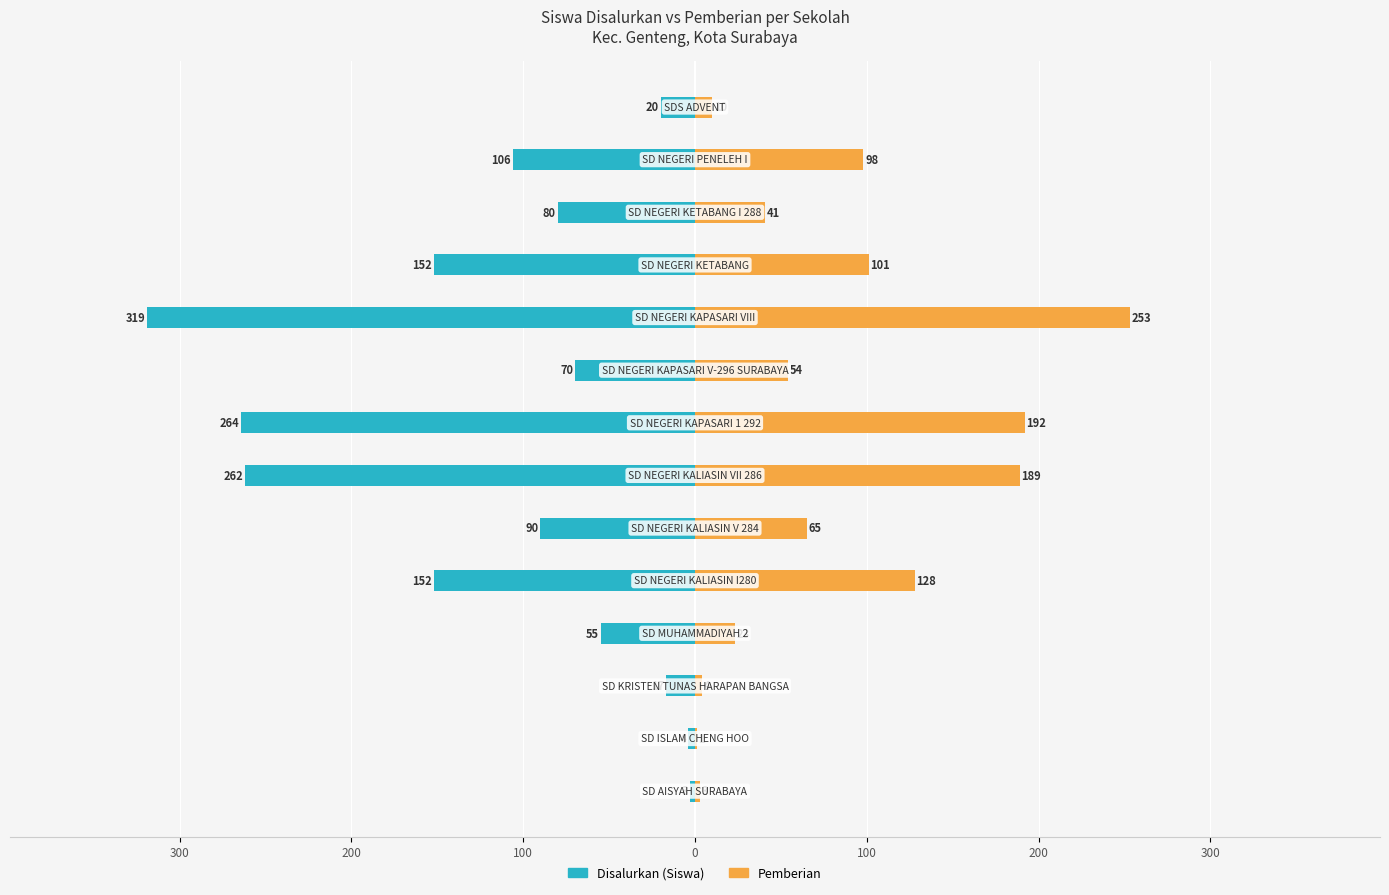

Read the Disalurkan (Siswa) value at 10.

-152